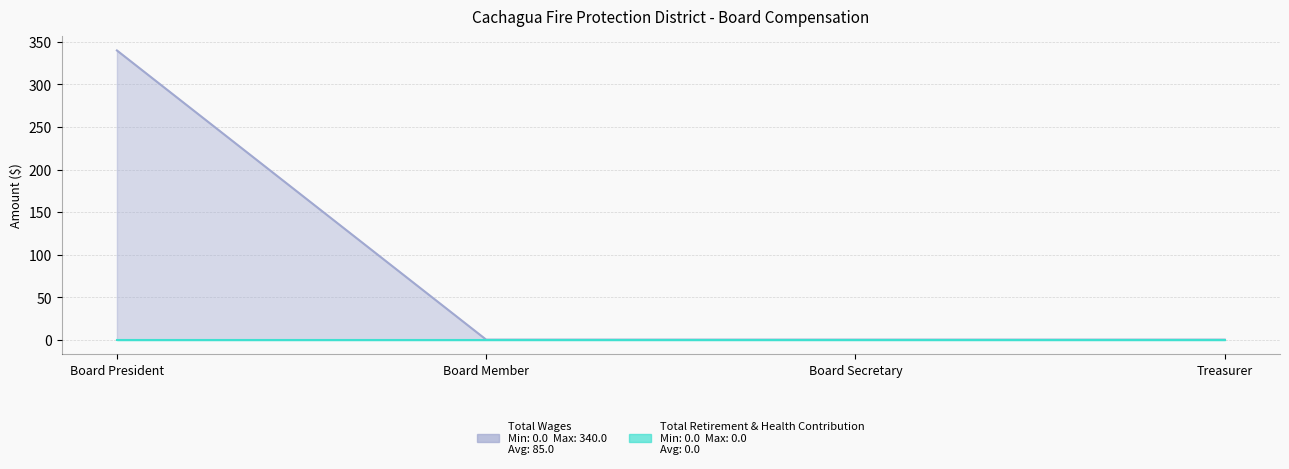

What position from the right is Treasurer?

1